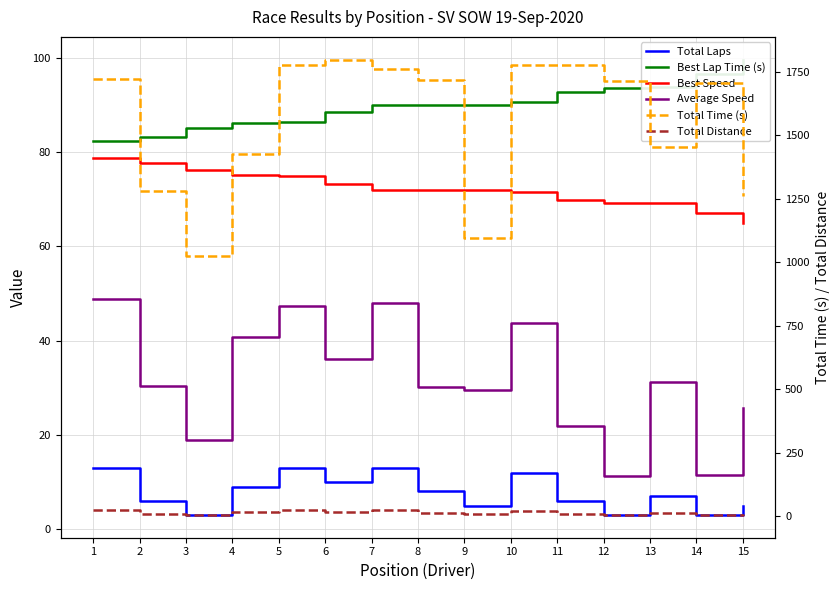

Read the Total Time (s) value at 14.

1704.0